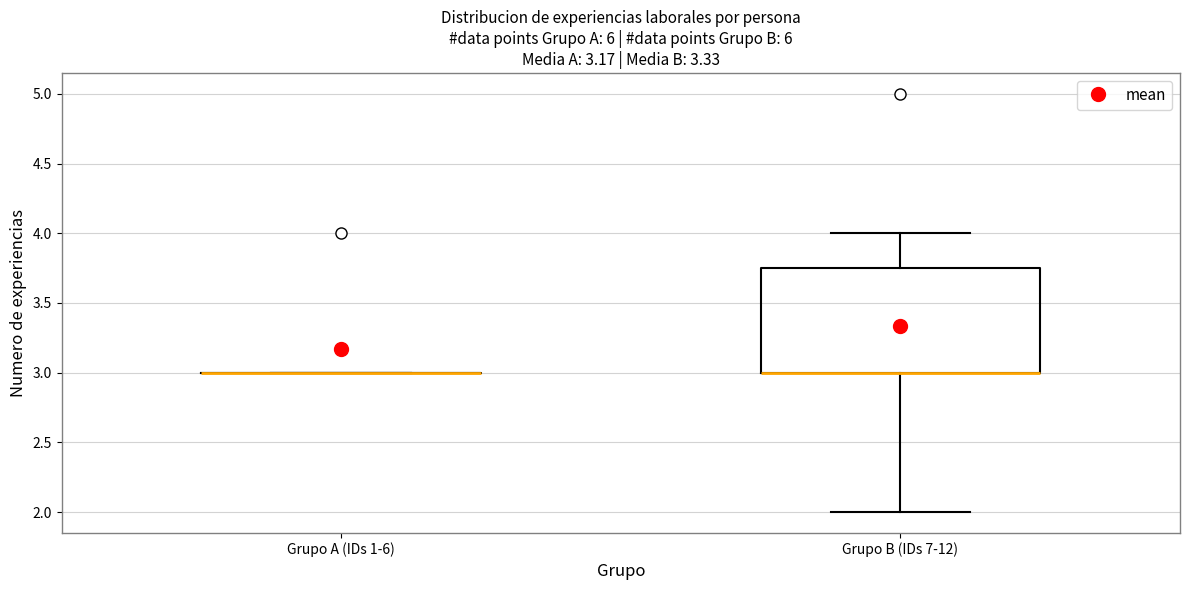

Reading left to right, read every box against the y-axis: the position of its median line, the range the box covers, and the ends of its whiskers. The values are not printed on the chart, so give them approximately, as read against the axis.

Grupo A (IDs 1-6): box collapsed to a line at 3.00, whiskers 3.00 to 3.00
Grupo B (IDs 7-12): median 3.00 (drawn on the box's lower edge), box 3.00 to 3.75, whiskers 2.00 to 4.00